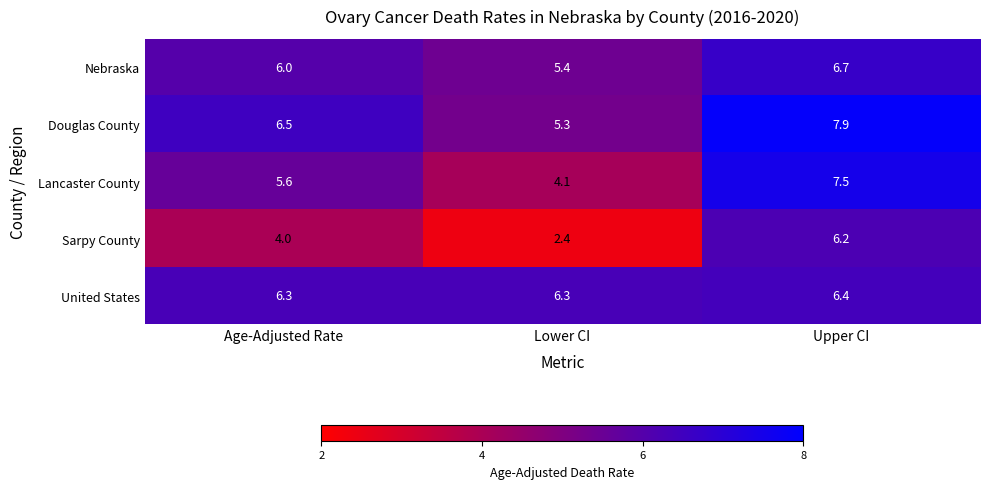

Reading left to right, list all the values displayed in this chart.

Nebraska: 6.0	5.4	6.7
Douglas County: 6.5	5.3	7.9
Lancaster County: 5.6	4.1	7.5
Sarpy County: 4.0	2.4	6.2
United States: 6.3	6.3	6.4